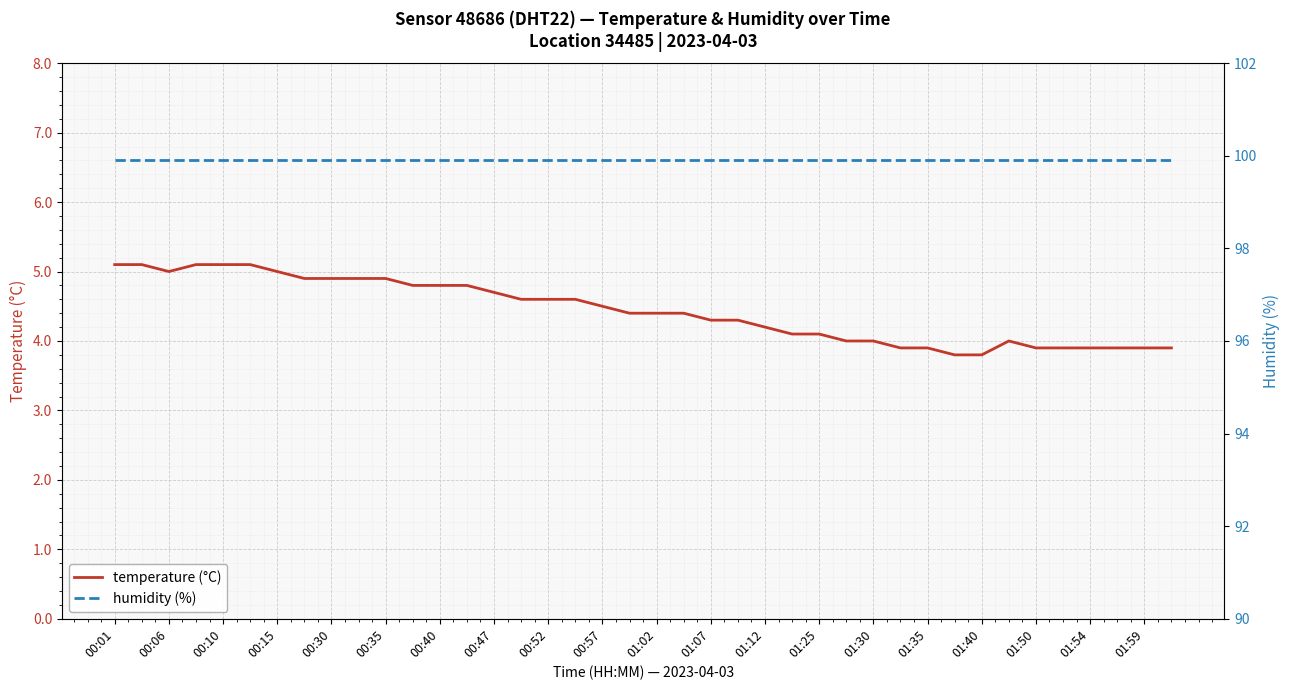

Reading left to right, what are all the values shown in this chart?

temperature (°C): 5.1	5.1	5.0	5.1	5.1	5.1	5.0	4.9	4.9	4.9	4.9	4.8	4.8	4.8	4.7	4.6	4.6	4.6	4.5	4.4	4.4	4.4	4.3	4.3	4.2	4.1	4.1	4.0	4.0	3.9	3.9	3.8	3.8	4.0	3.9	3.9	3.9	3.9	3.9	3.9
humidity (%): 99.9	99.9	99.9	99.9	99.9	99.9	99.9	99.9	99.9	99.9	99.9	99.9	99.9	99.9	99.9	99.9	99.9	99.9	99.9	99.9	99.9	99.9	99.9	99.9	99.9	99.9	99.9	99.9	99.9	99.9	99.9	99.9	99.9	99.9	99.9	99.9	99.9	99.9	99.9	99.9